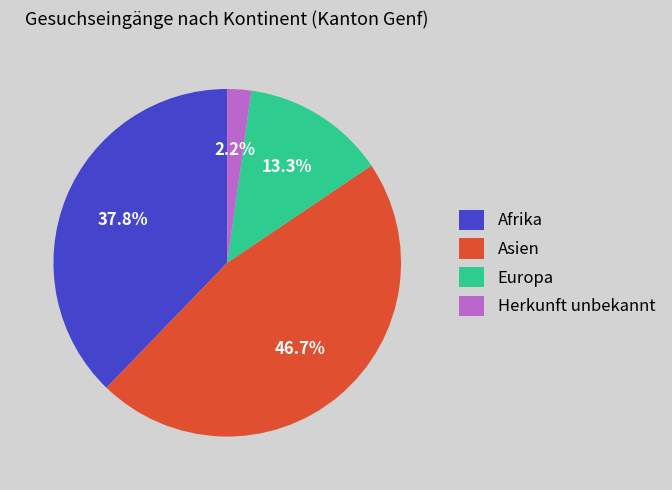

How many slices are in this pie chart?

4